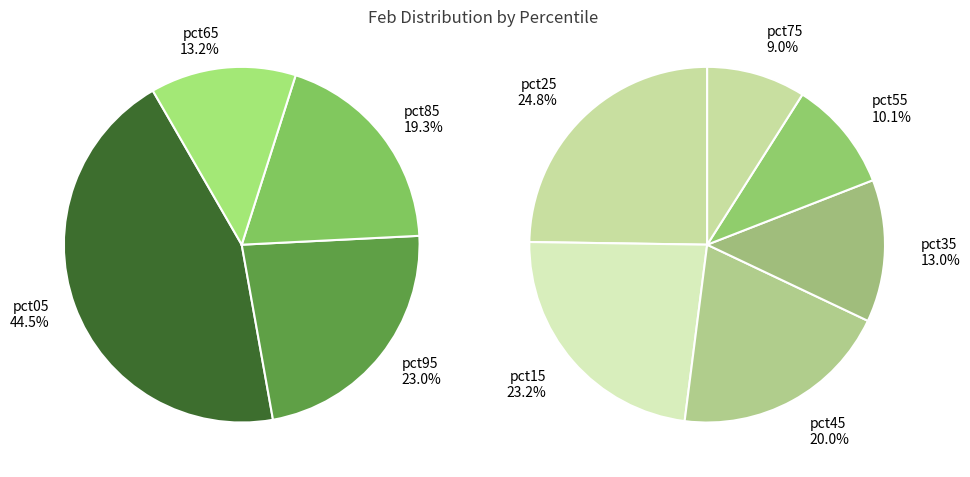

Is there any slice that represents more than half of the pie?

No